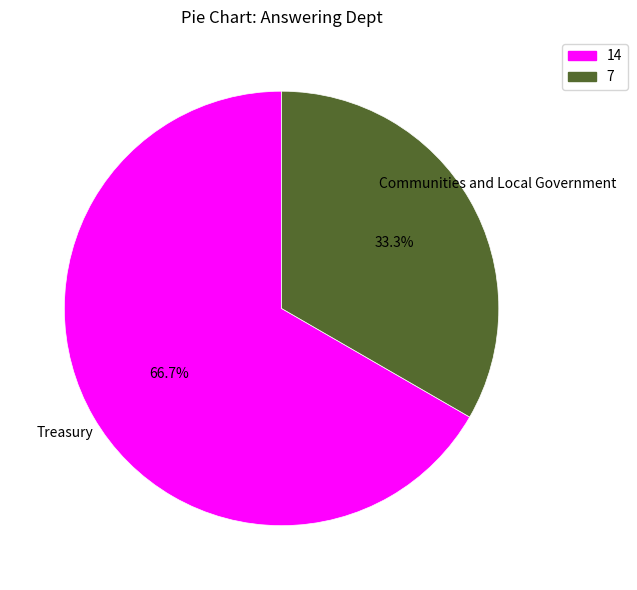

What is the ratio of the value at 7 to the value at 14?

0.5